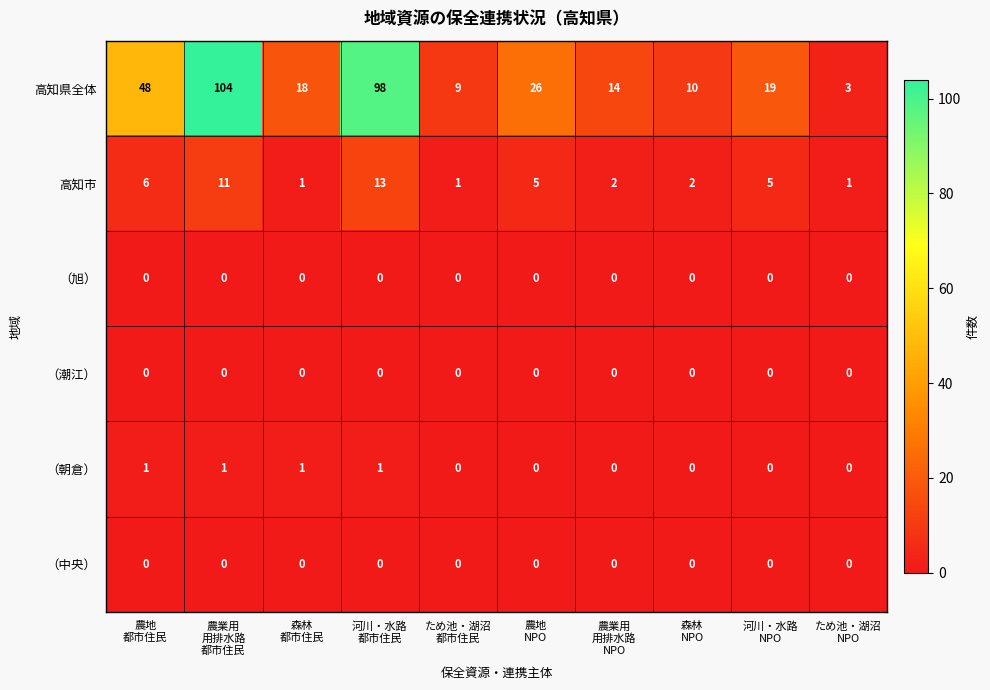

At which category is the sum across all series the highest?

農業用
用排水路
都市住民